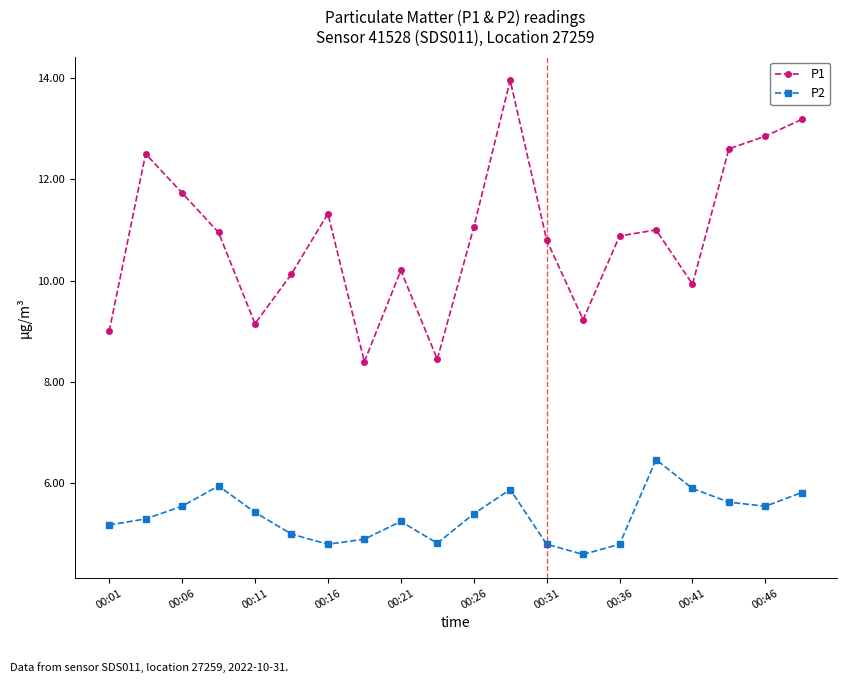

Does the chart have visible grid lines?

No